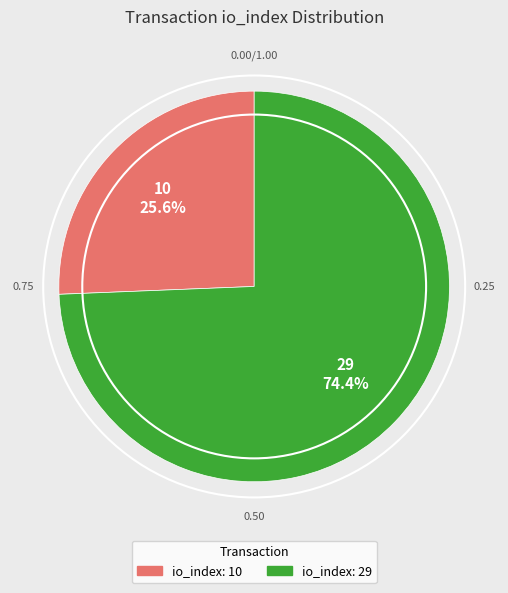

Is there any slice that represents more than half of the pie?

Yes